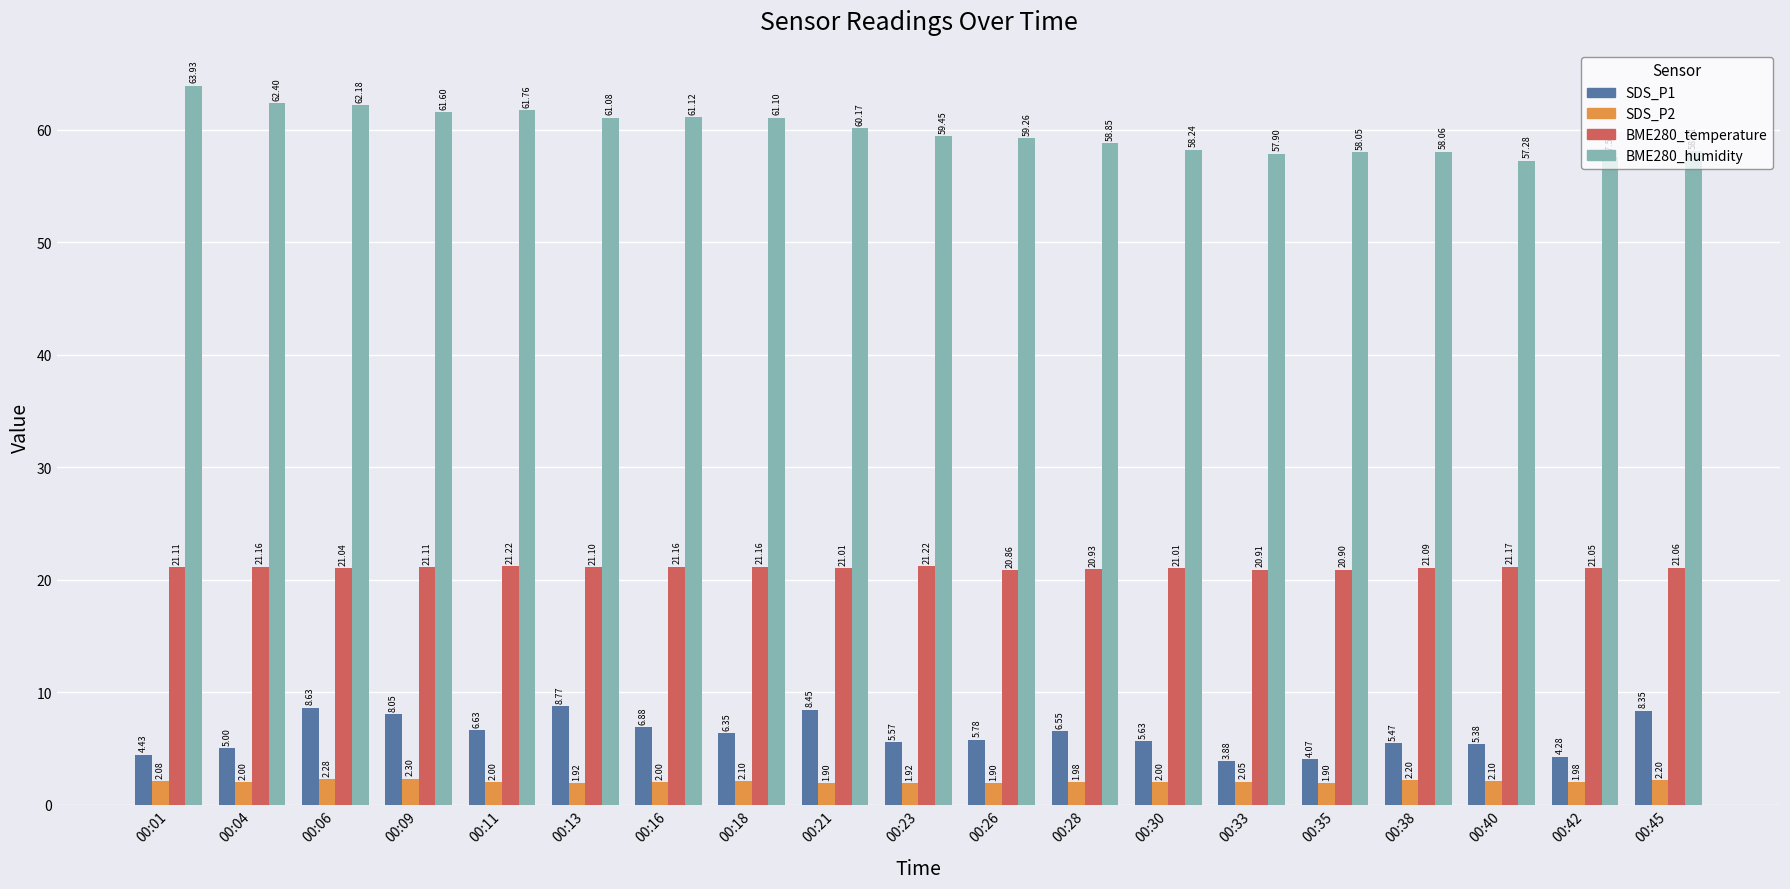

Which series has the largest range (max minus min)?

BME280_humidity